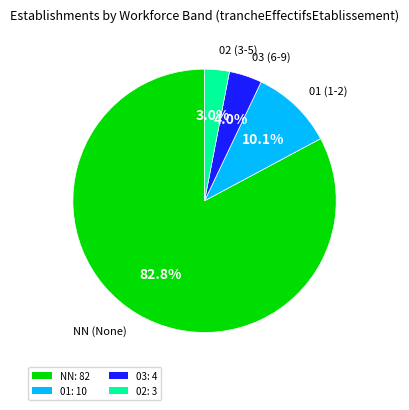

Is the sum of 01: 10 and 03: 4 greater than half?

No